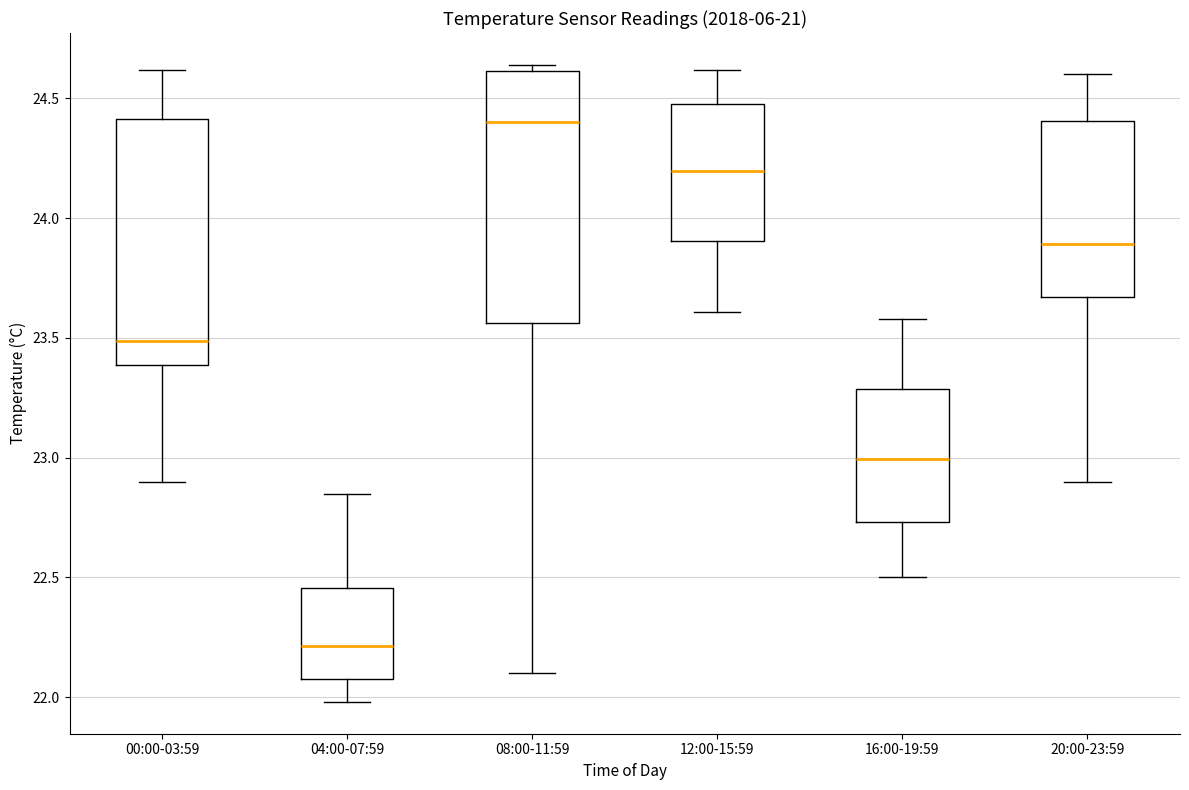

Where does the lower whisker of the box for 08:00-11:59 end on the y-axis? The values are not printed on the chart, so give them approximately, as read against the axis.

22.10